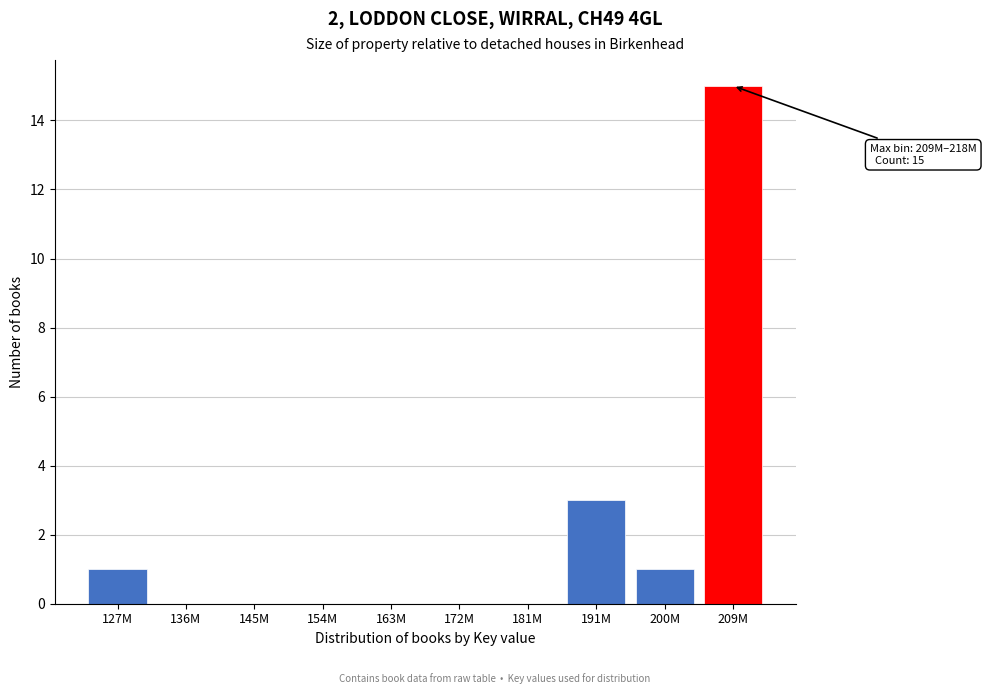

What is the change in value from 172M to 200M?

+1